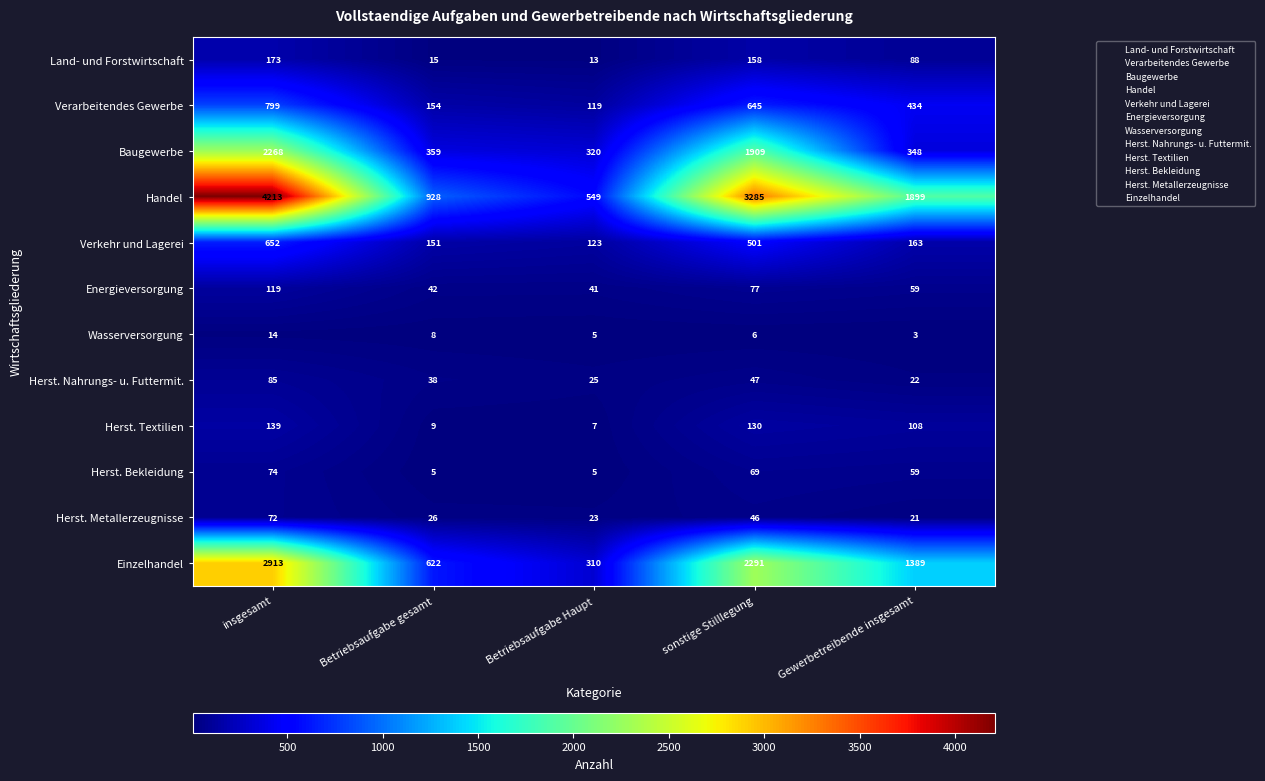

Which series has the largest total across all categories?

Handel